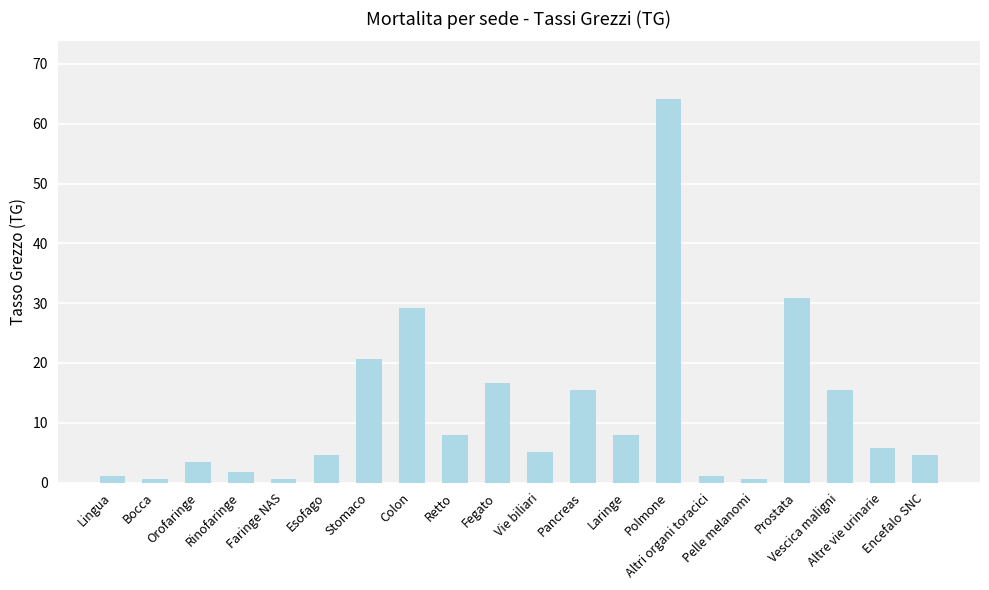

What is the difference between the maximum and second lowest values?

63.6